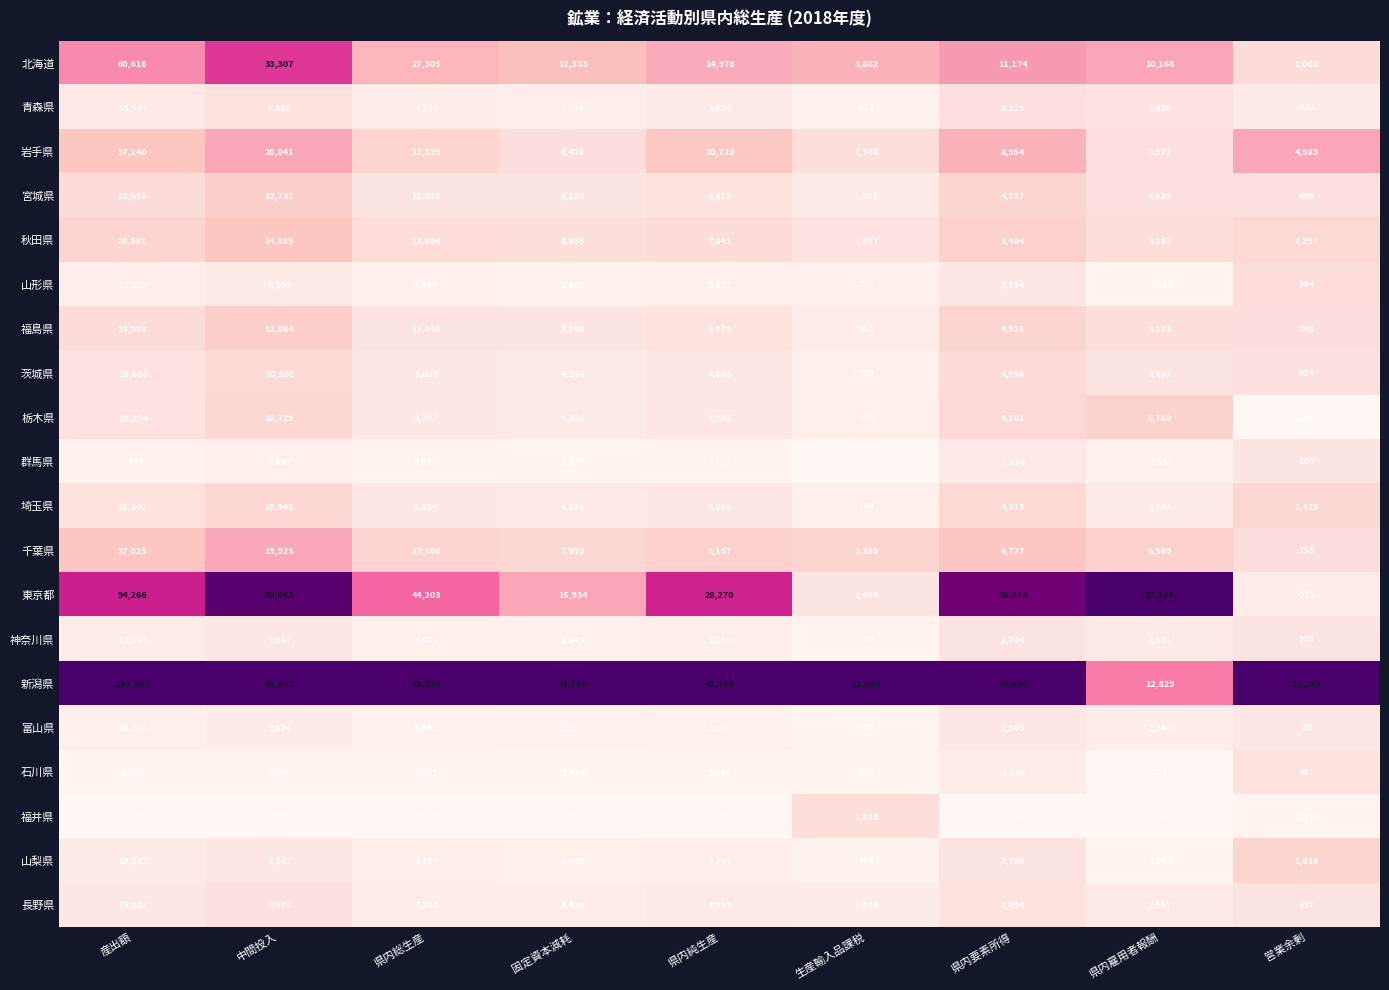

Rank the series by their maximum value, from highest to lowest.

新潟県, 東京都, 北海道, 岩手県, 千葉県, 秋田県, 福島県, 宮城県, 埼玉県, 栃木県, 茨城県, 長野県, 青森県, 山梨県, 神奈川県, 山形県, 富山県, 群馬県, 石川県, 福井県